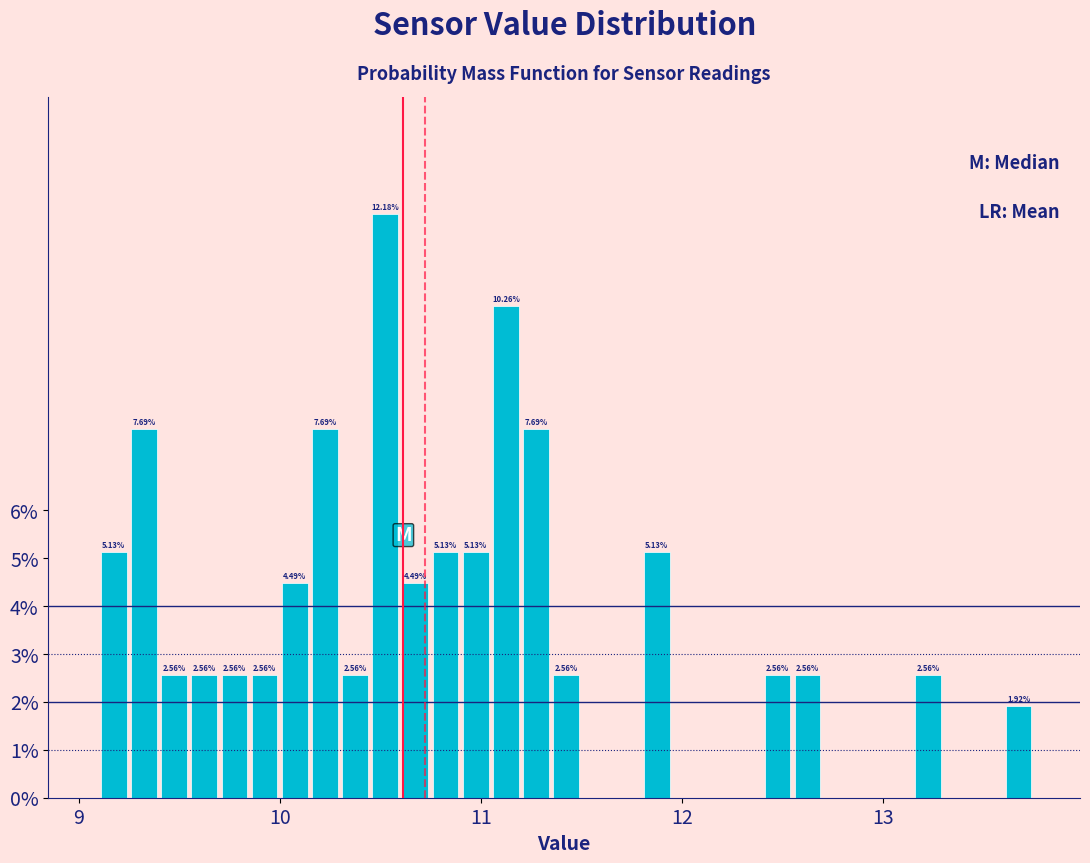

Read against the x-axis, roughly where is the centre of the tallest bar?

10.5